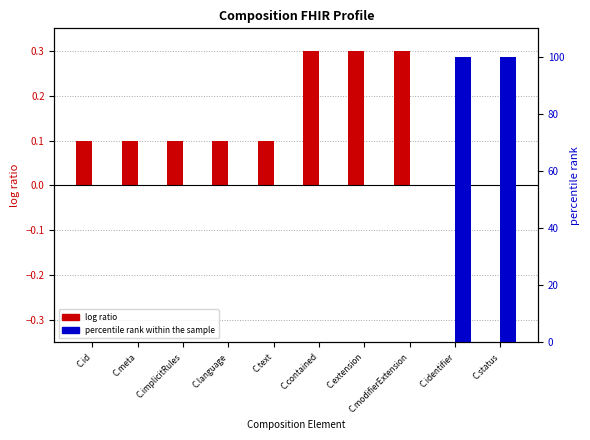

What is the difference between the maximum and minimum values in the log ratio series?

0.3